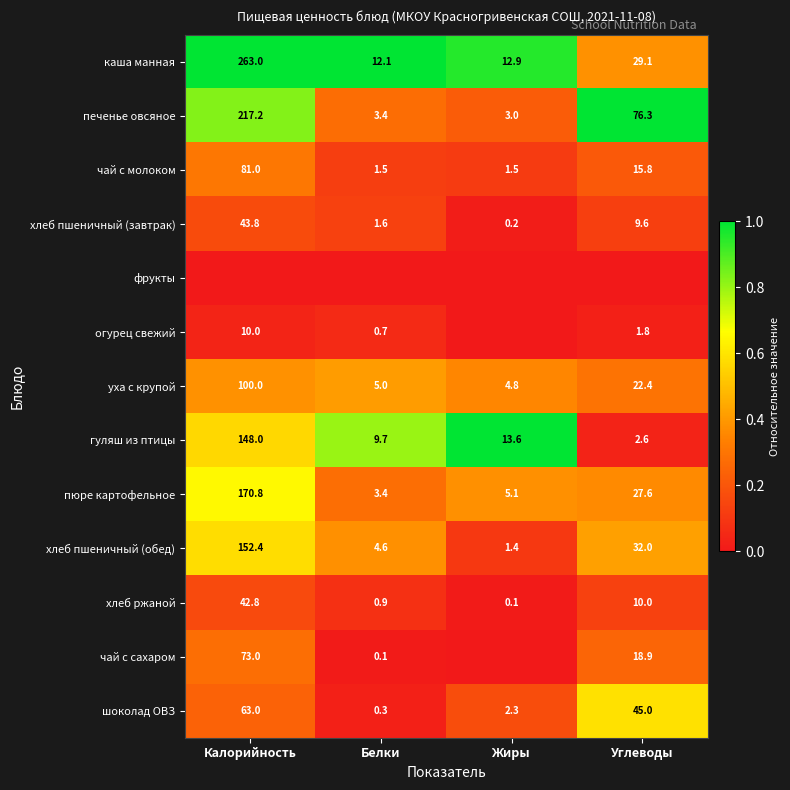

What is the highest value of the хлеб пшеничный (завтрак) series?

43.8